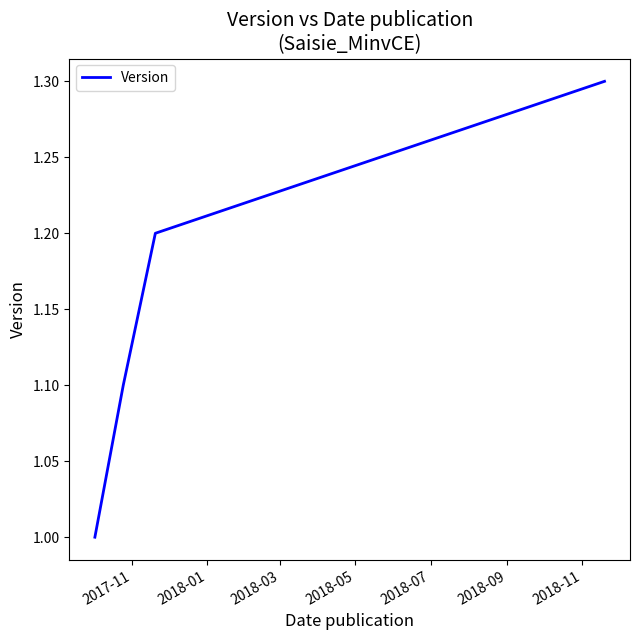

True or false: the data has more than 1 interior local peaks.

False